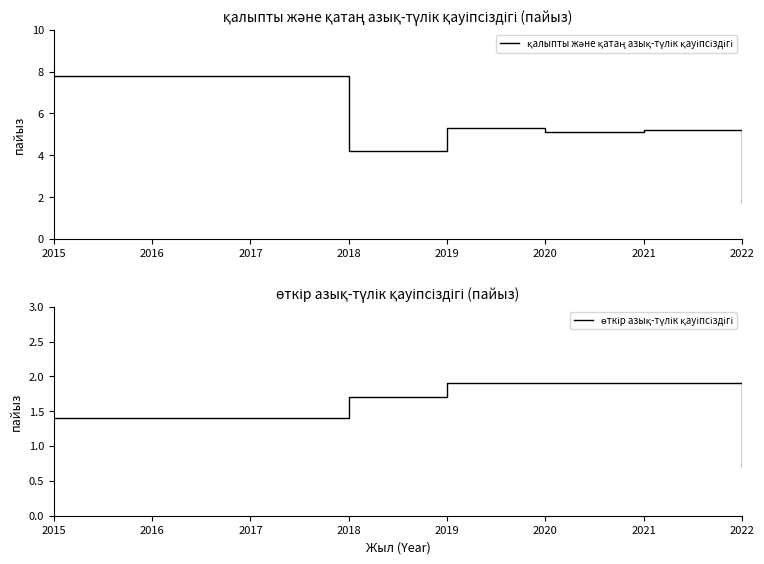

True or false: қалыпты және қатаң азық-түлік қауіпсіздігі has a value of 5.2 at 2021.

True